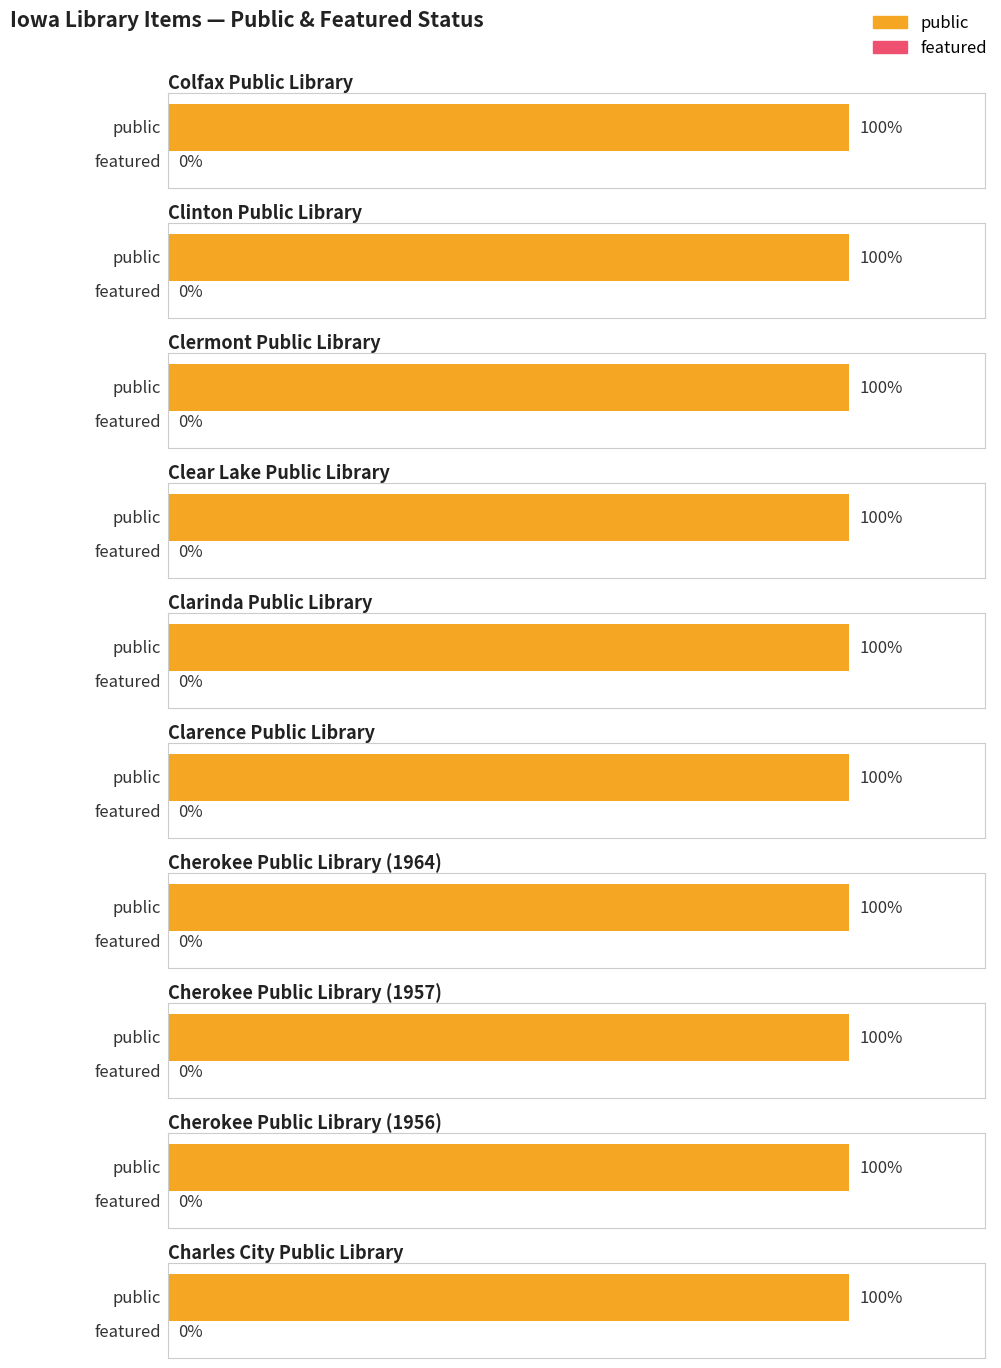

How many categories are shown in the chart?

10